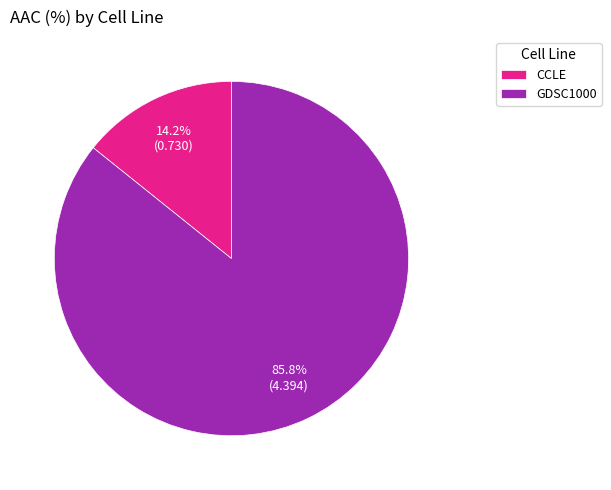

The GDSC1000 slice represents 86% of the pie. True or false?

True